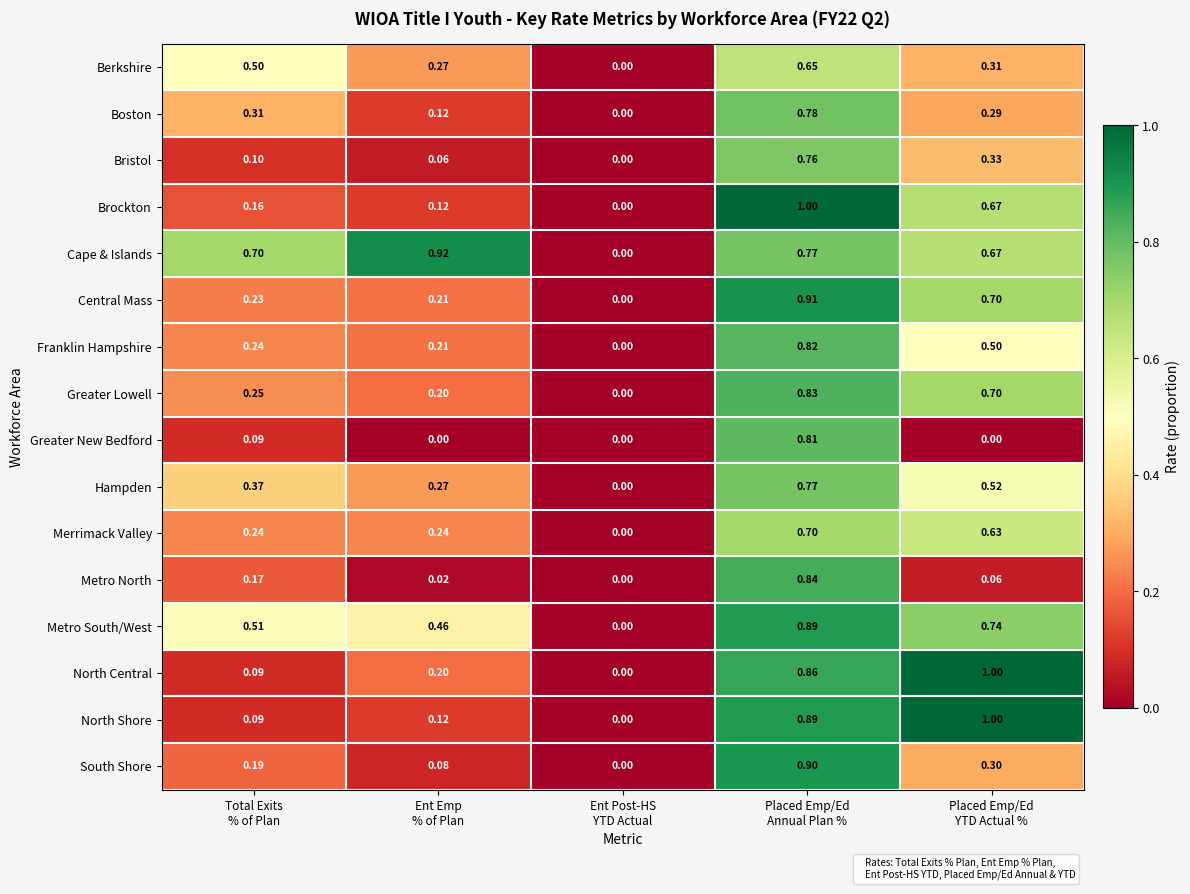

What is the maximum value shown in the chart?

1.0